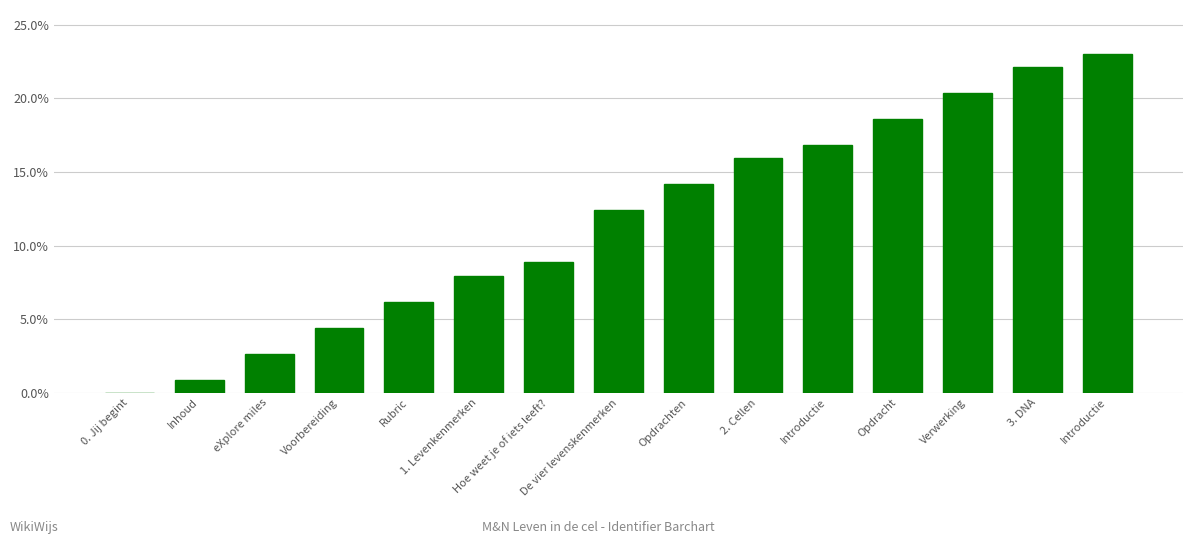

What is the value of the 13th bar from the left?

0.2